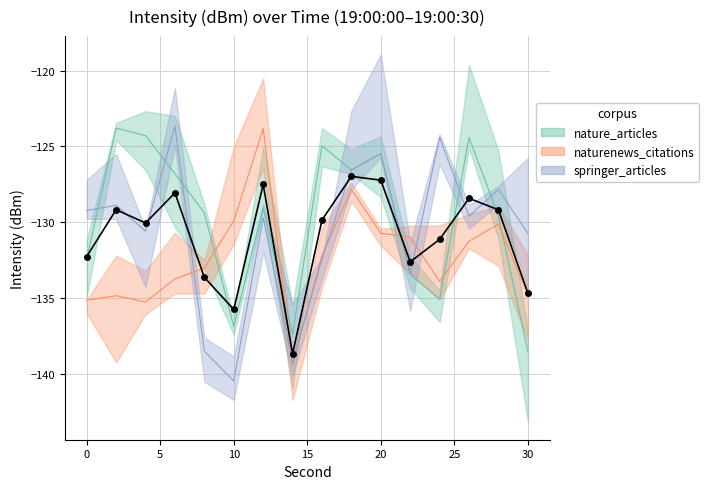

Is the value of springer_articles at 20 greater than the value of naturenews_citations at 0?

Yes